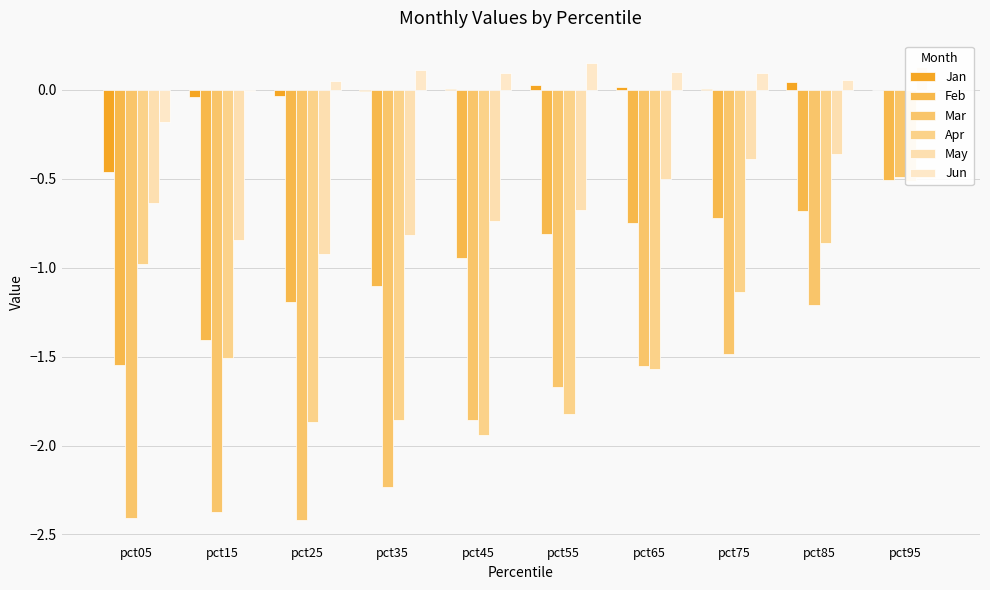

What is the sum of all Jun values?

0.4